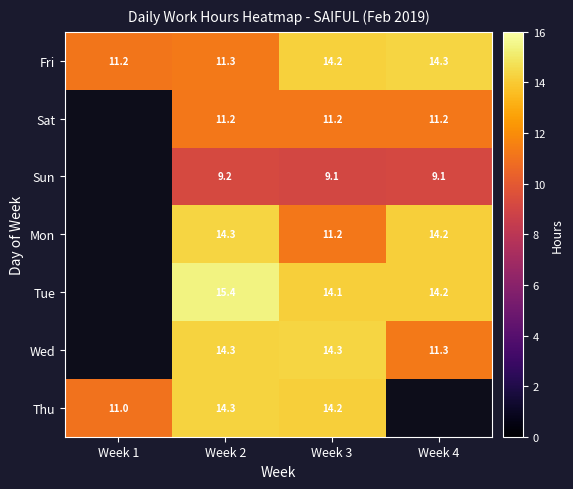

At how many categories does at least one series exceed 11?

4